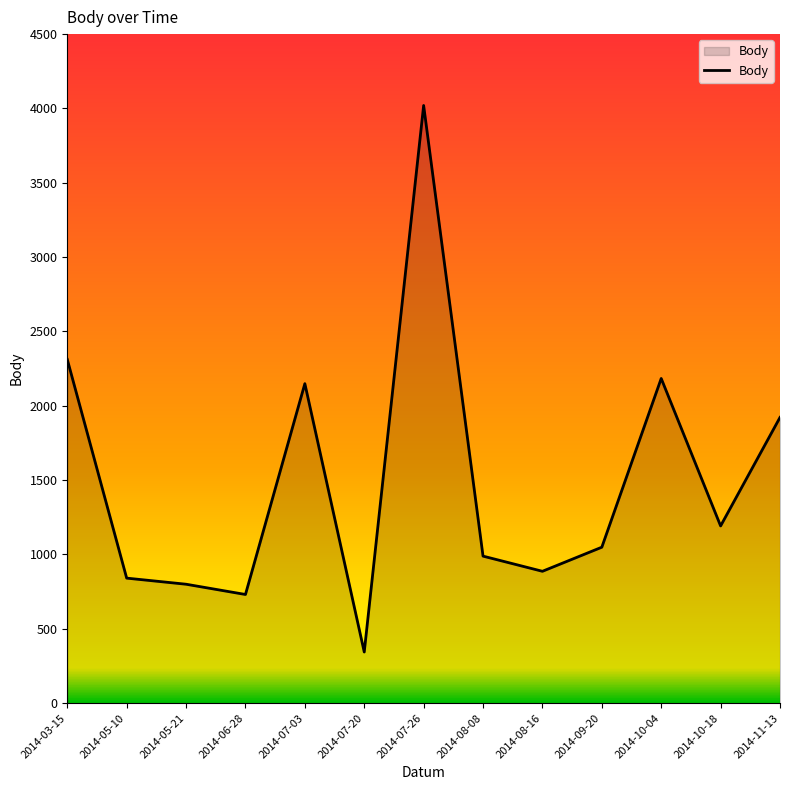

Approximately how many times larger is the value at 2014-07-26 compared to 2014-07-03?

1.9